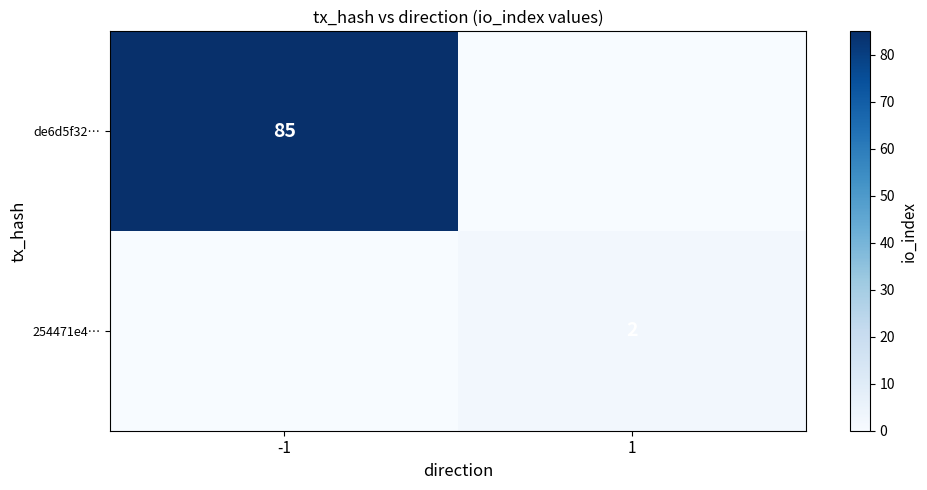

Is it true that de6d5f32… equals 39 at -1?

False